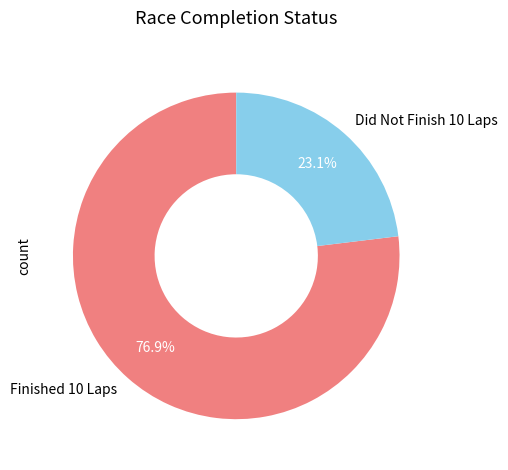

Combined, what portion of the pie is Finished 10 Laps and Did Not Finish 10 Laps?

100.0%